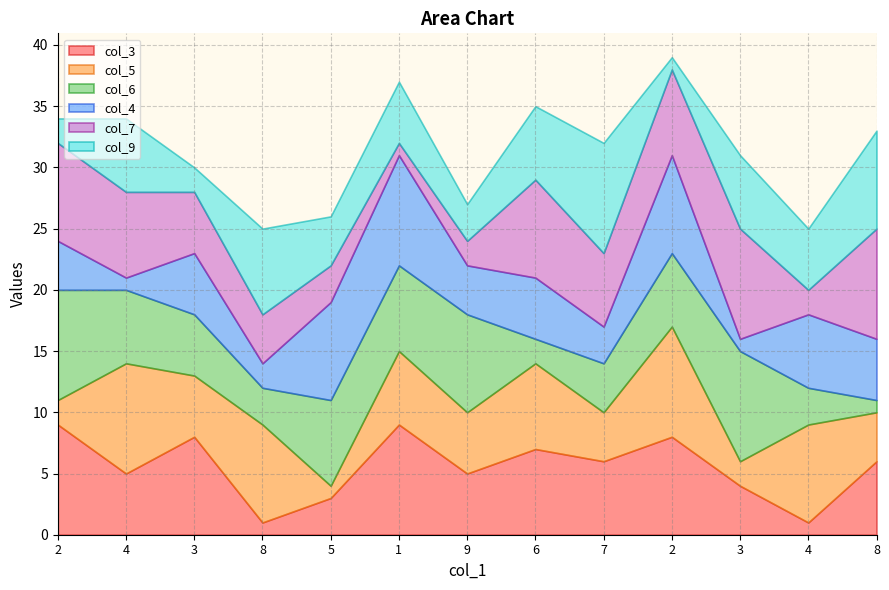

Which category has the lowest value in the col_5 series?

5